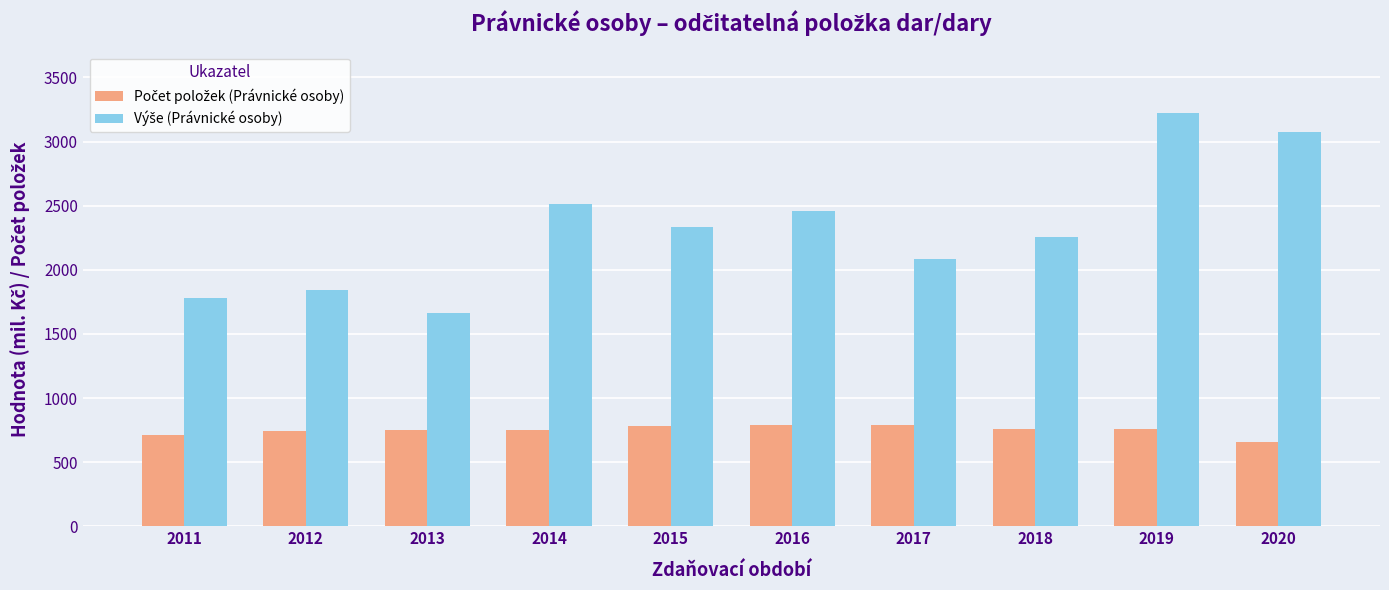

At which category is the sum across all series the highest?

2019